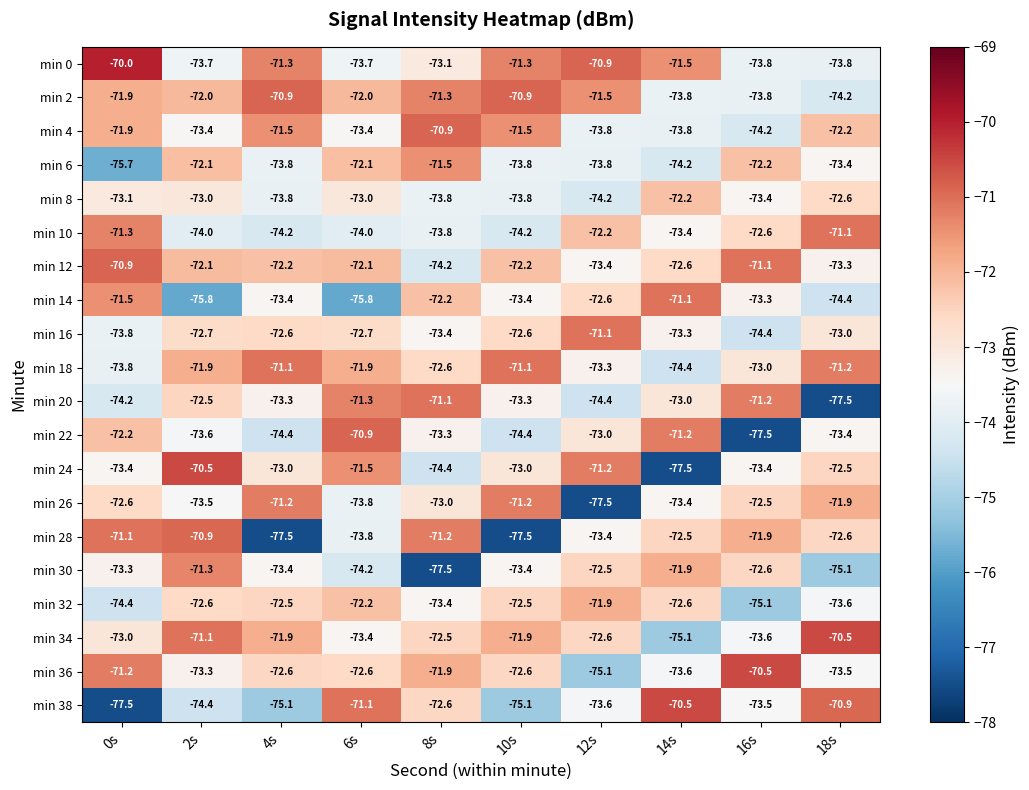

Count the number of data series in this chart.

20